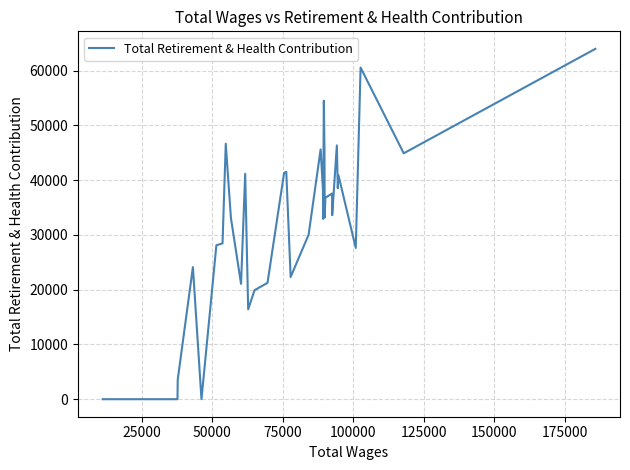

What is the greatest value displayed?

63980